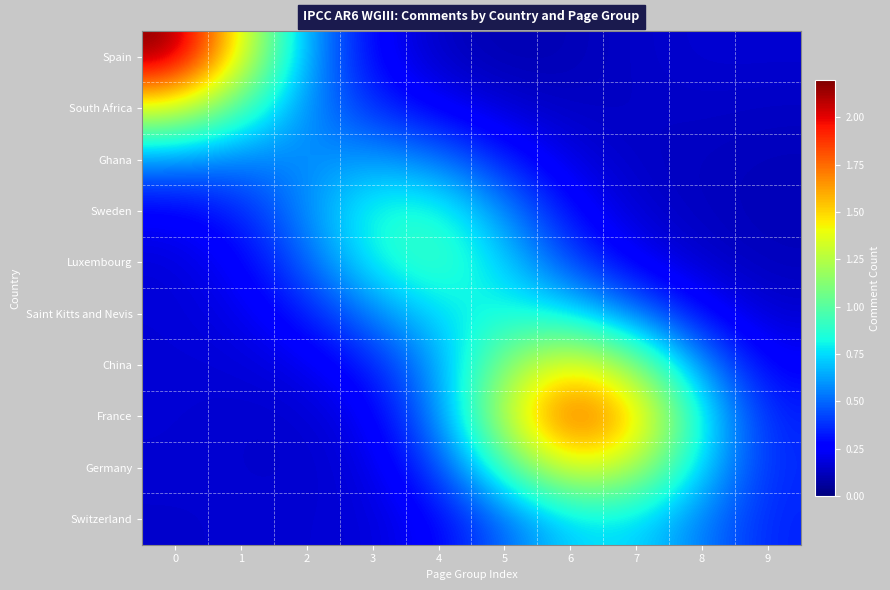

Reading left to right, transcribe all the data shown in this chart.

Spain: 0=2.2	1=1.4	2=0.6	3=0.3	4=0.1	5=0.1	6=0.1	7=0.1	8=0.2	9=0.2
South Africa: 0=1.4	1=1.0	2=0.6	3=0.4	4=0.2	5=0.2	6=0.1	7=0.1	8=0.1	9=0.1
Ghana: 0=0.6	1=0.5	2=0.6	3=0.6	4=0.5	5=0.3	6=0.2	7=0.1	8=0.1	9=0.1
Sweden: 0=0.2	1=0.3	2=0.6	3=0.9	4=0.9	5=0.6	6=0.3	7=0.2	8=0.1	9=0.1
Luxembourg: 0=0.2	1=0.3	2=0.5	3=0.8	4=1.0	5=0.7	6=0.4	7=0.2	8=0.1	9=0.1
Saint Kitts and Nevis: 0=0.2	1=0.2	2=0.3	3=0.6	4=0.8	5=0.8	6=0.8	7=0.5	8=0.3	9=0.2
China: 0=0.2	1=0.2	2=0.2	3=0.3	4=0.6	5=1.1	6=1.5	7=1.1	8=0.6	9=0.3
France: 0=0.2	1=0.2	2=0.2	3=0.2	4=0.6	5=1.3	6=1.9	7=1.6	8=0.8	9=0.3
Germany: 0=0.2	1=0.2	2=0.1	3=0.2	4=0.4	5=0.9	6=1.4	7=1.3	8=0.7	9=0.4
Switzerland: 0=0.2	1=0.2	2=0.2	3=0.2	4=0.3	5=0.5	6=0.7	7=0.7	8=0.5	9=0.3